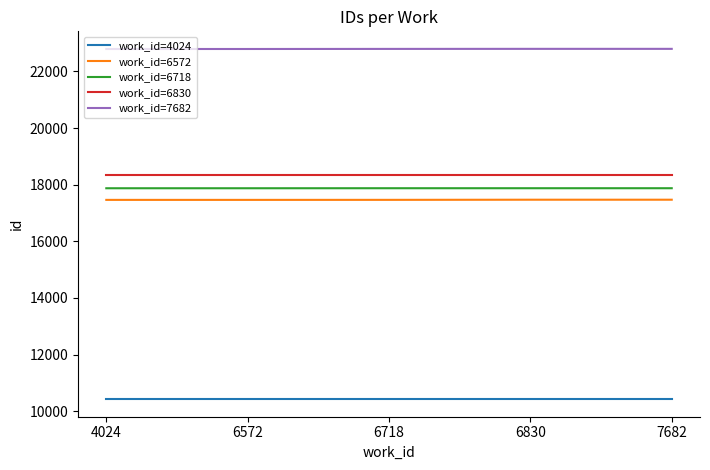

True or false: work_id=4024 has more than 2 interior local peaks.

False